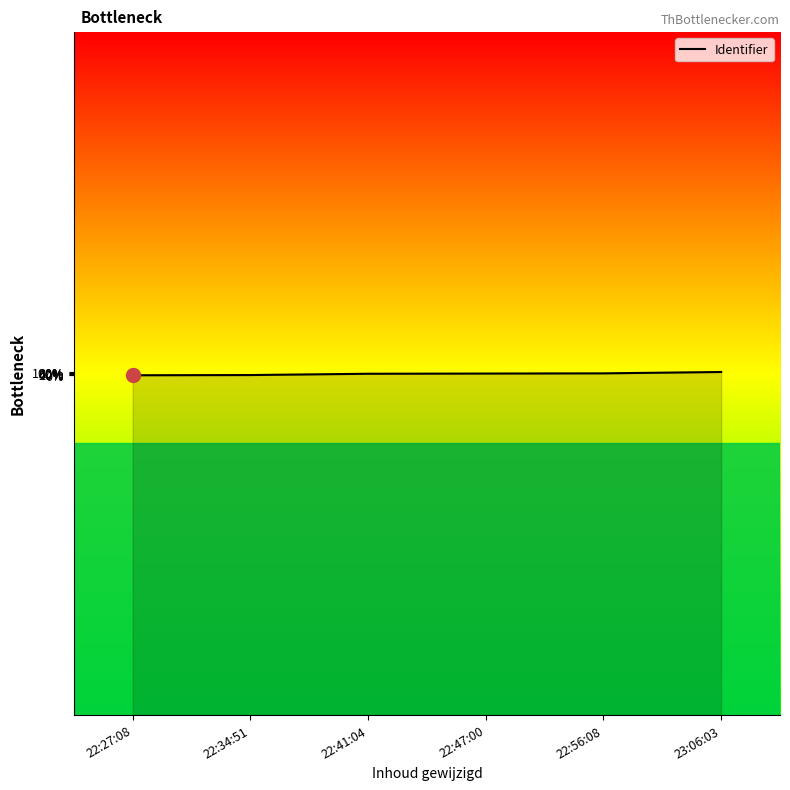

Reading left to right, list all the values displayed in this chart.

22:27:08=2648963	22:34:51=2648966	22:41:04=2648985	22:47:00=2648988	22:56:08=2648991	23:06:03=2649011